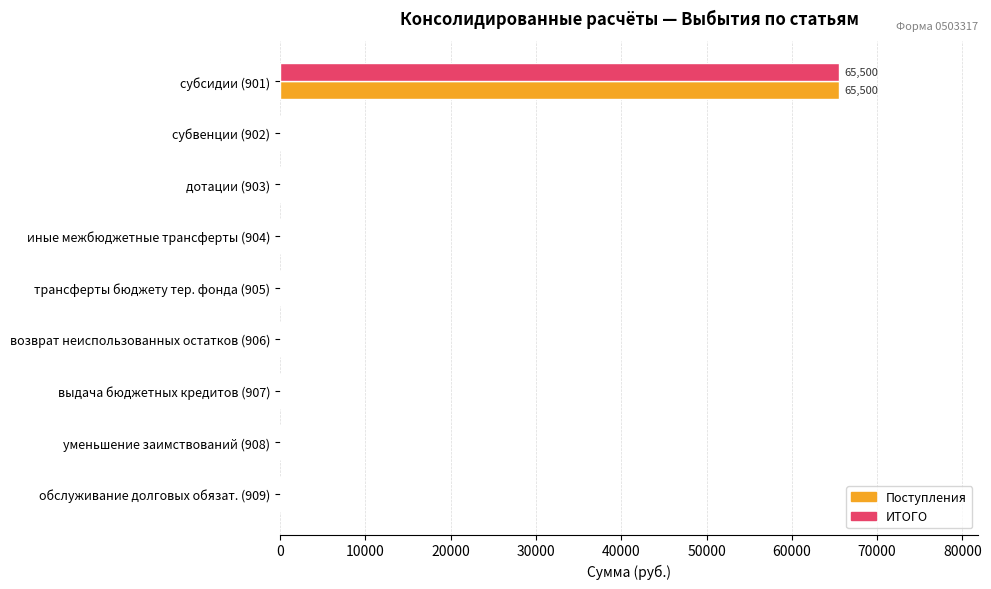

What are all the series names shown in the legend?

Поступления, ИТОГО